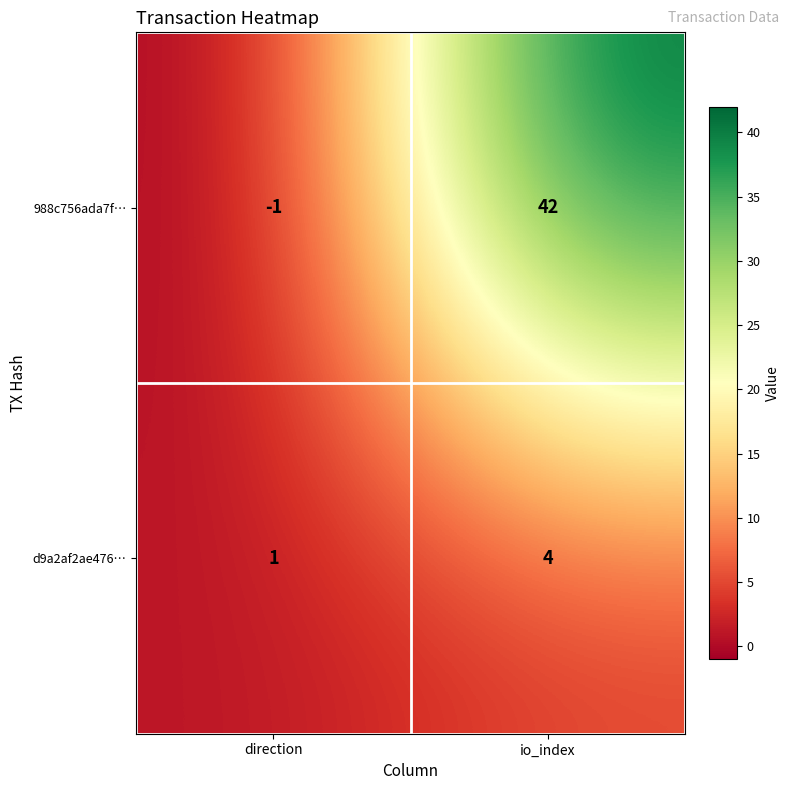

List the series in order of their peak value, lowest first.

d9a2af2ae476…, 988c756ada7f…